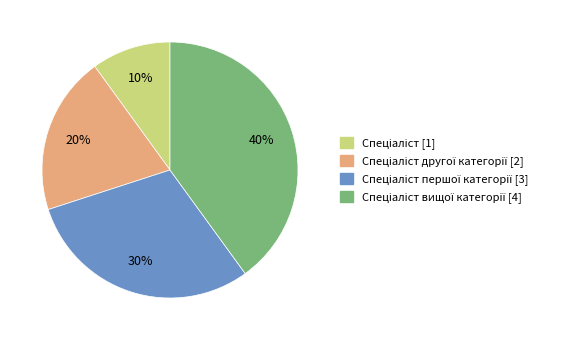

To the nearest percent, what is the difference between the largest and smallest slice percentages?

30%